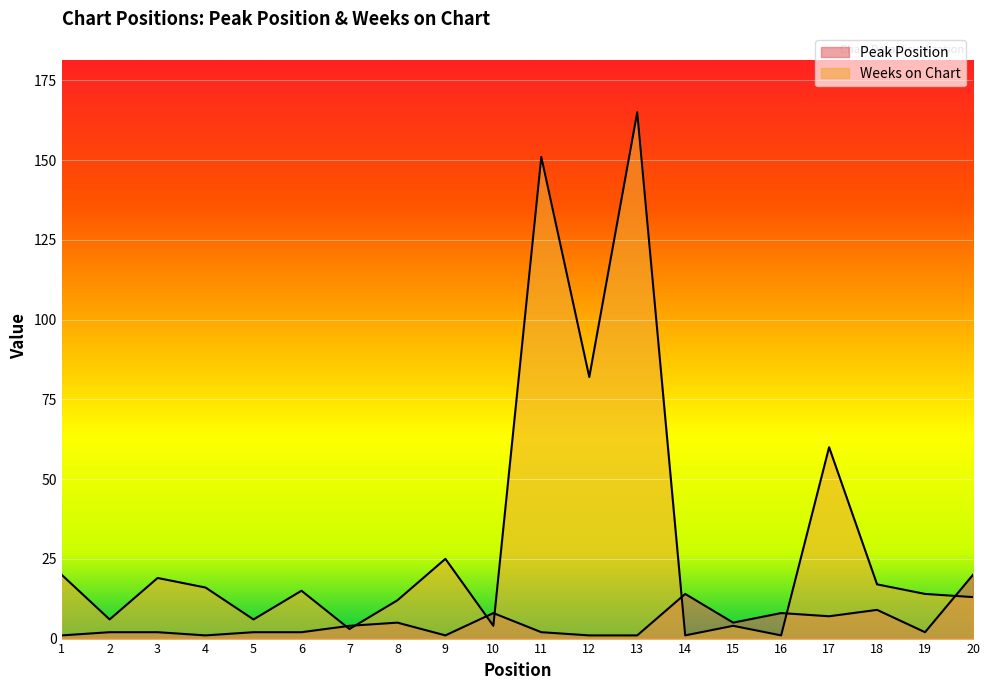

Is the value of Peak Position at 14 greater than the value of Weeks on Chart at 20?

Yes